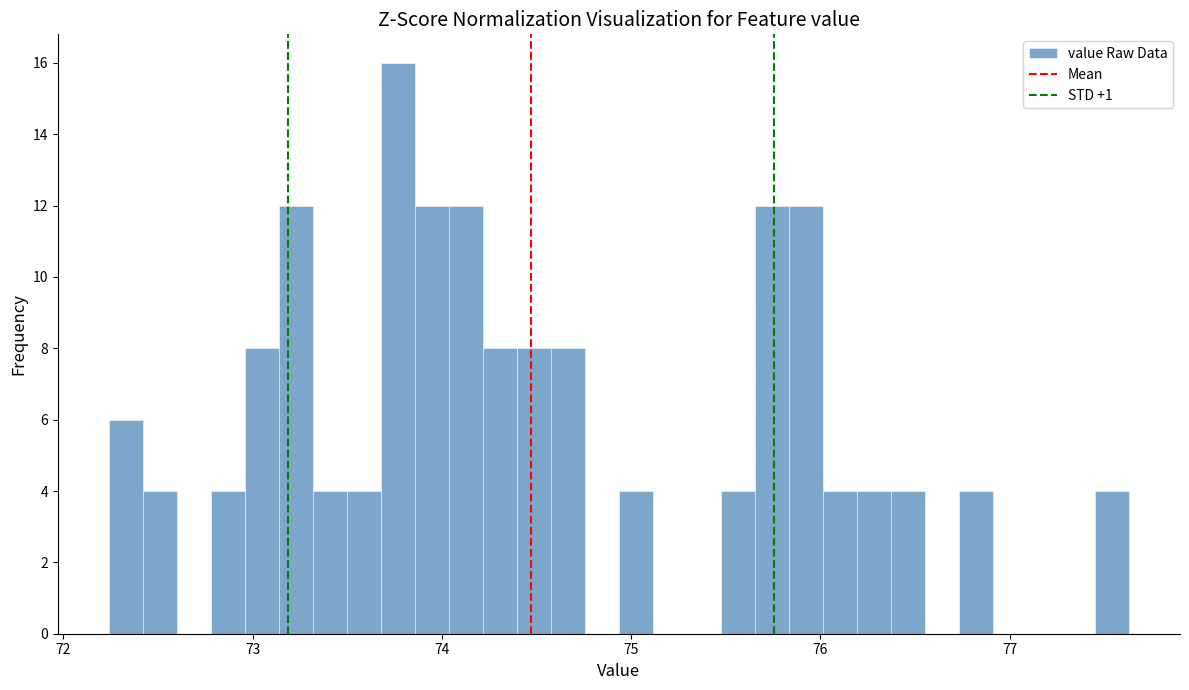

Read against the x-axis, roughly where is the centre of the tallest bar?

73.8